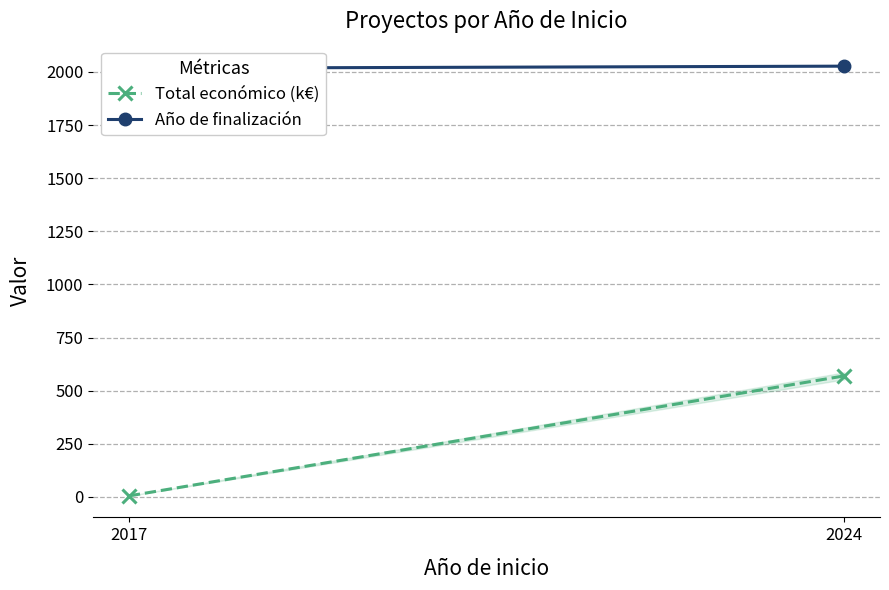

How many lines are shown in the chart?

2